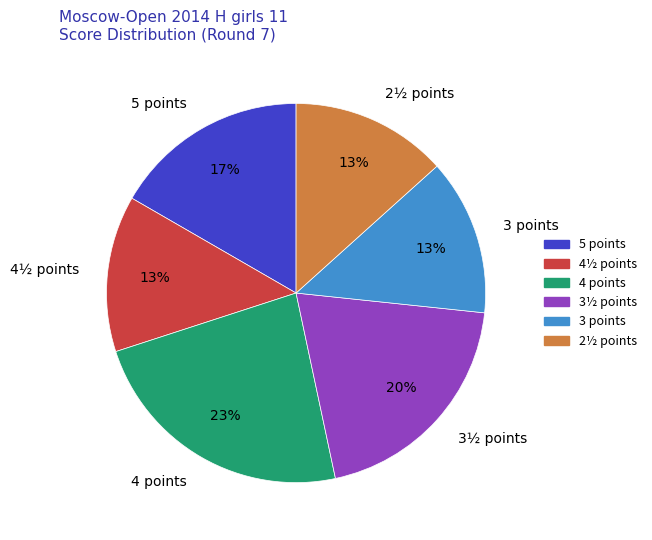

What percentage is the 5 points slice, to the nearest percent?

17%